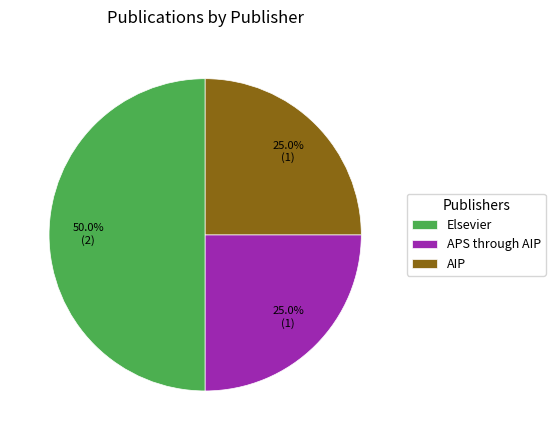

Combined, what portion of the pie is AIP and Elsevier?

75.0%